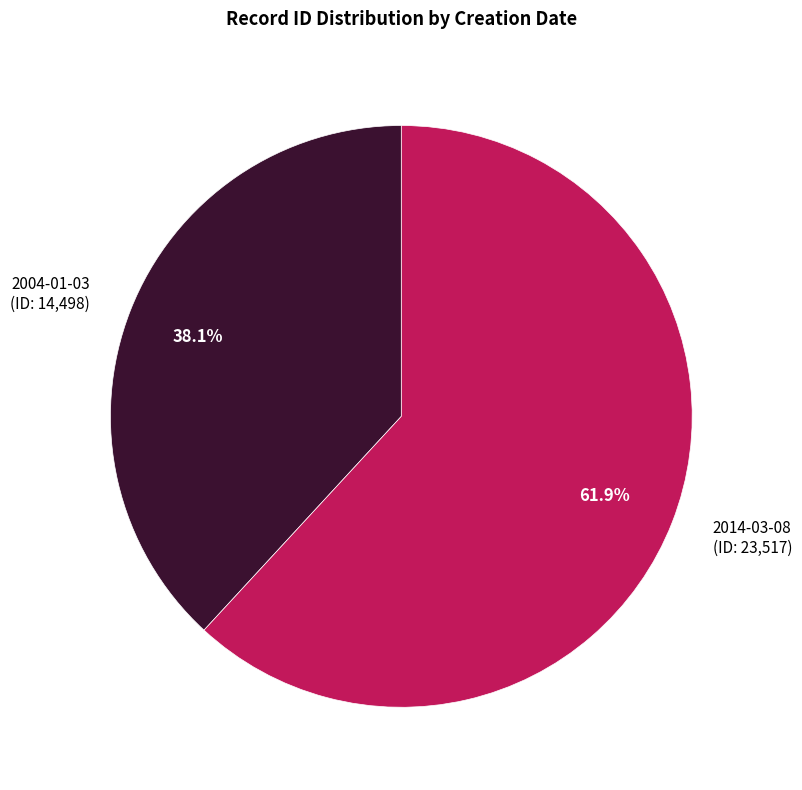

To the nearest percent, what percentage of the pie is 2004-01-03?

38%